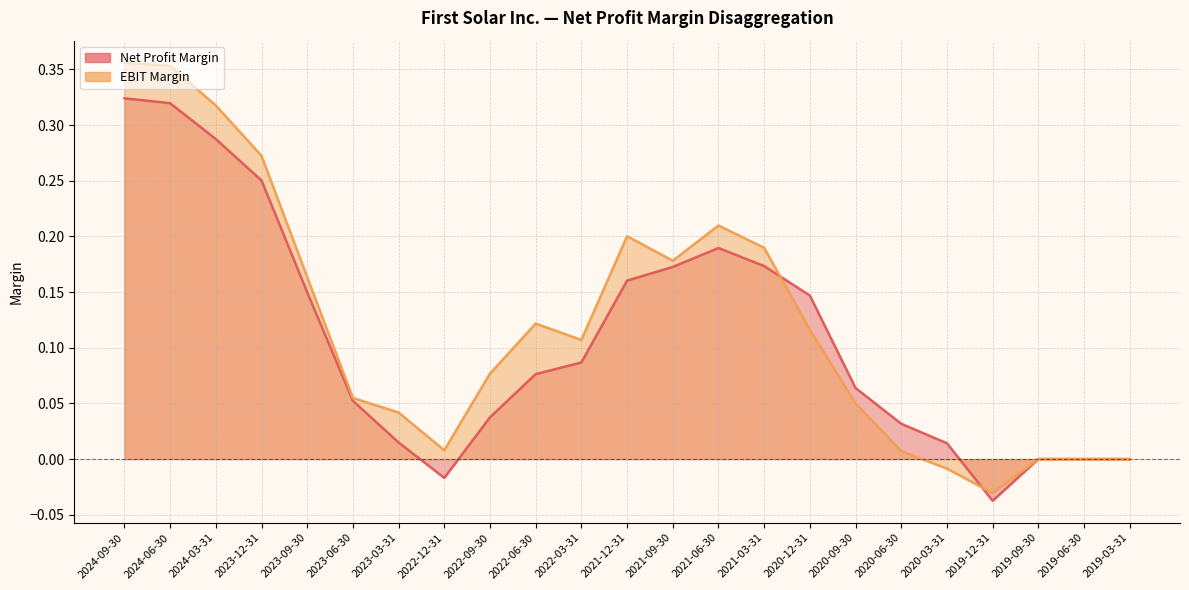

Reading right to left, what are all the values shown in this chart?

Net Profit Margin: 2019-03-31=0.0	2019-06-30=0.0	2019-09-30=0.0	2019-12-31=-0.0	2020-03-31=0.0	2020-06-30=0.0	2020-09-30=0.1	2020-12-31=0.1	2021-03-31=0.2	2021-06-30=0.2	2021-09-30=0.2	2021-12-31=0.2	2022-03-31=0.1	2022-06-30=0.1	2022-09-30=0.0	2022-12-31=-0.0	2023-03-31=0.0	2023-06-30=0.1	2023-09-30=0.1	2023-12-31=0.3	2024-03-31=0.3	2024-06-30=0.3	2024-09-30=0.3
EBIT Margin: 2019-03-31=0.0	2019-06-30=0.0	2019-09-30=0.0	2019-12-31=-0.0	2020-03-31=-0.0	2020-06-30=0.0	2020-09-30=0.1	2020-12-31=0.1	2021-03-31=0.2	2021-06-30=0.2	2021-09-30=0.2	2021-12-31=0.2	2022-03-31=0.1	2022-06-30=0.1	2022-09-30=0.1	2022-12-31=0.0	2023-03-31=0.0	2023-06-30=0.1	2023-09-30=0.2	2023-12-31=0.3	2024-03-31=0.3	2024-06-30=0.4	2024-09-30=0.4